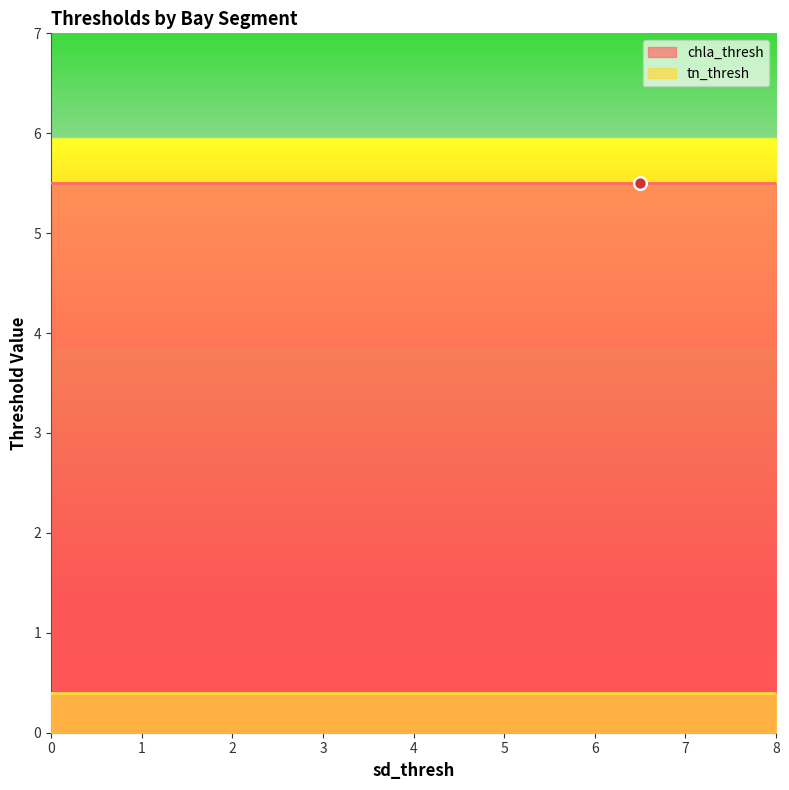

Which series contains the highest Y value?

chla_thresh